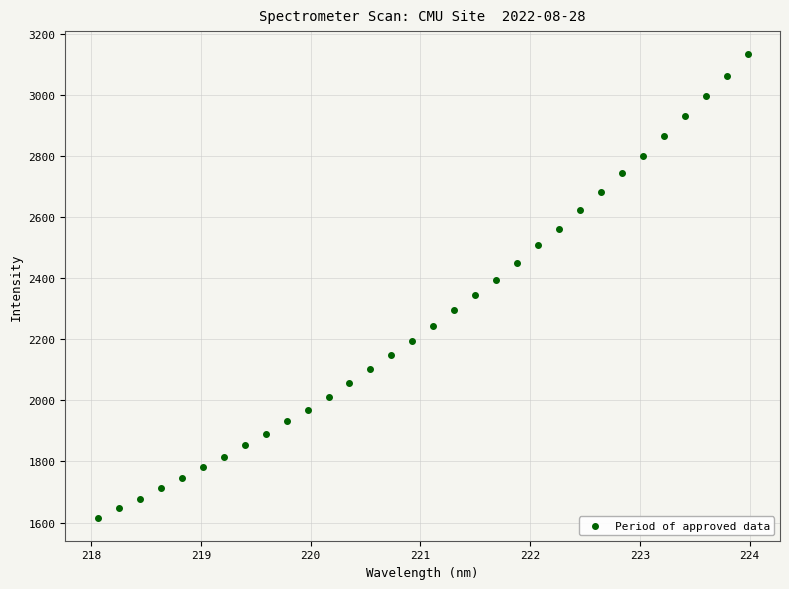

What is the range of X values (max minus min)?

5.9